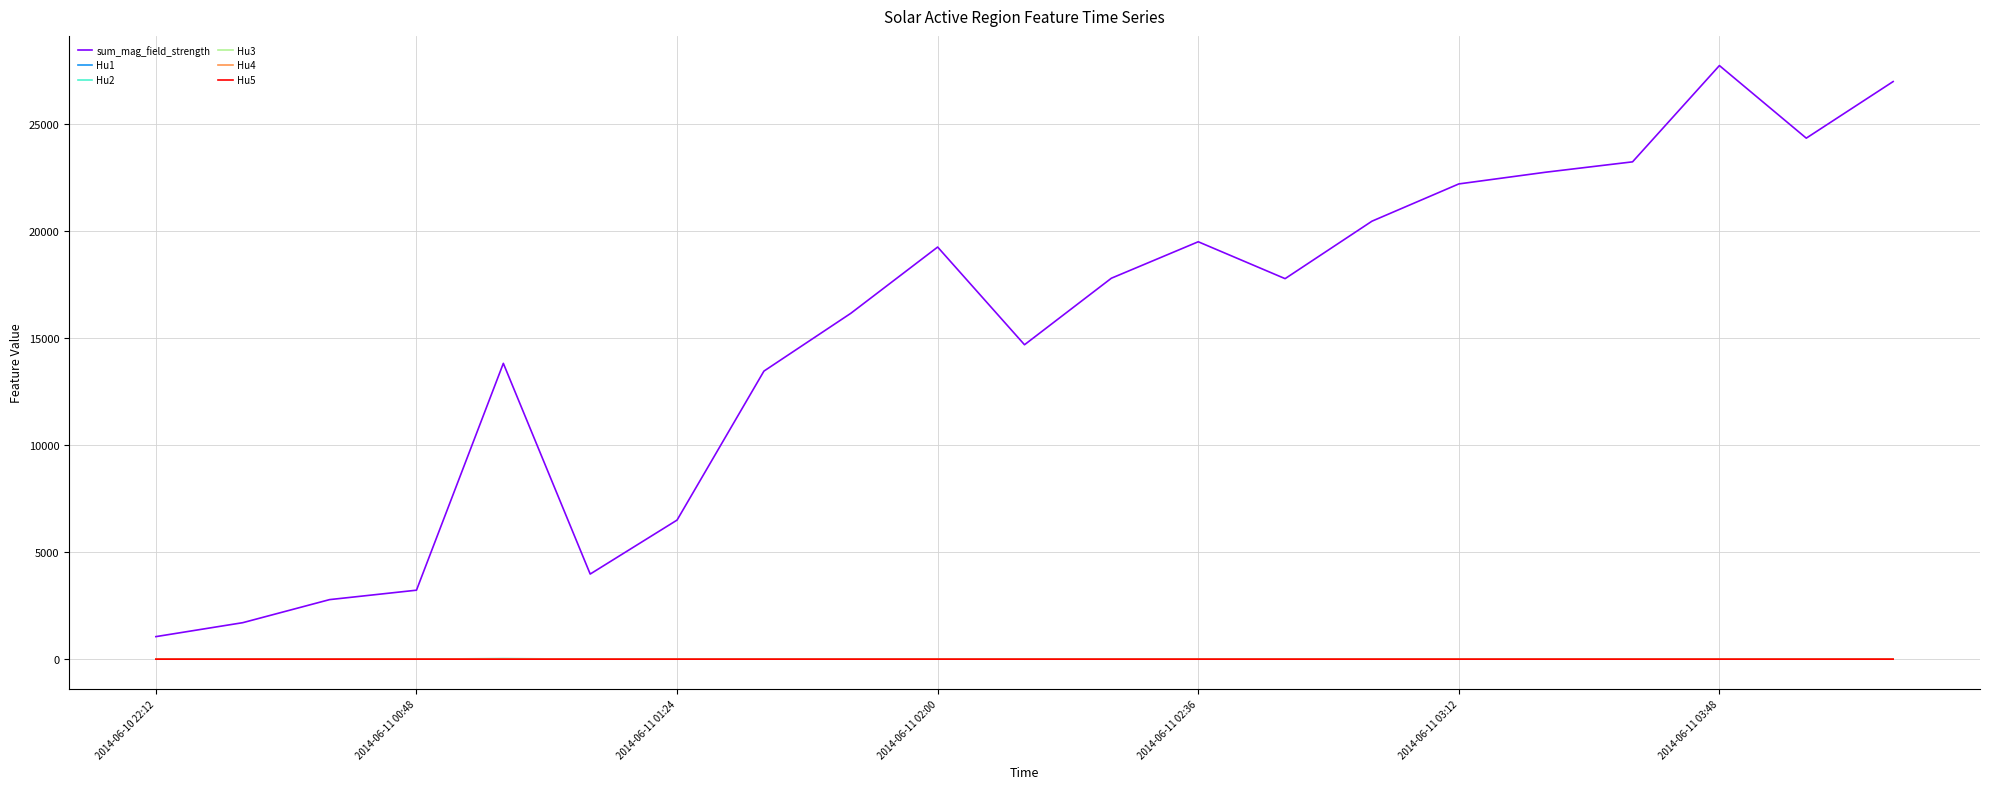

Which series has the widest spread of values?

sum_mag_field_strength